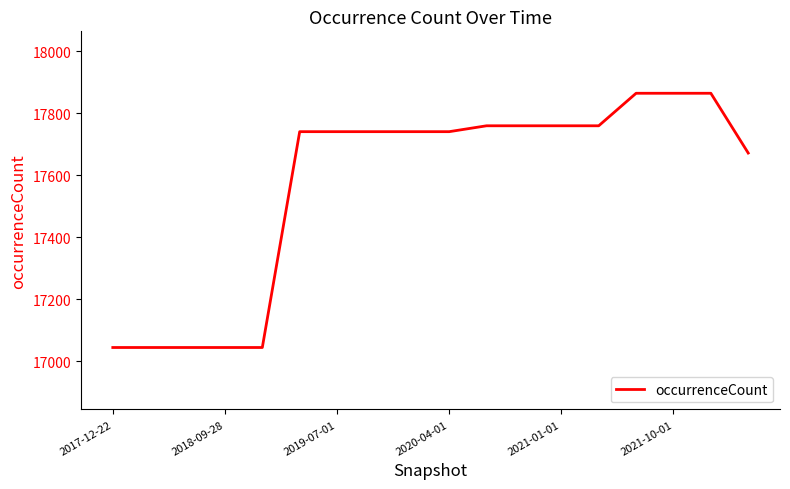

What is the smallest value displayed?

17044